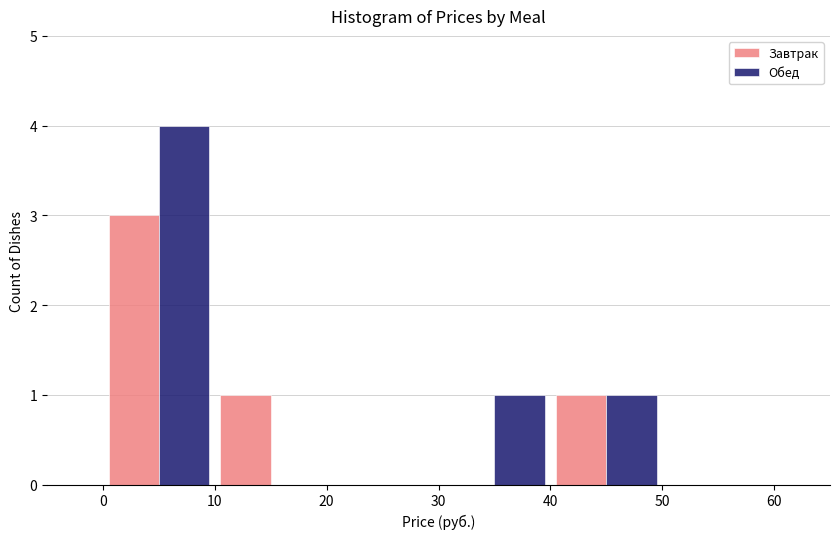

What is the height of the Обед bar covering 0 to 10 on the x-axis? The values are not printed on the chart, so give them approximately, as read against the axis.

4